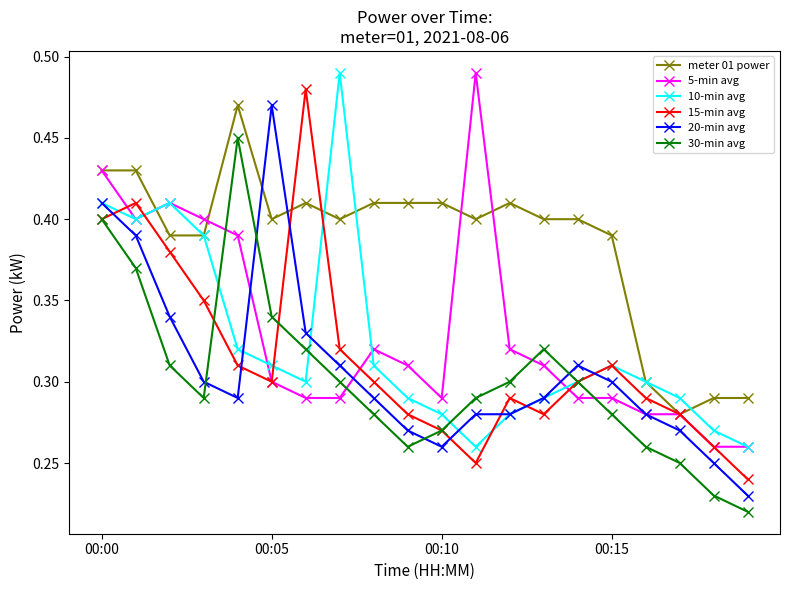

Which series has the largest total across all categories?

meter 01 power